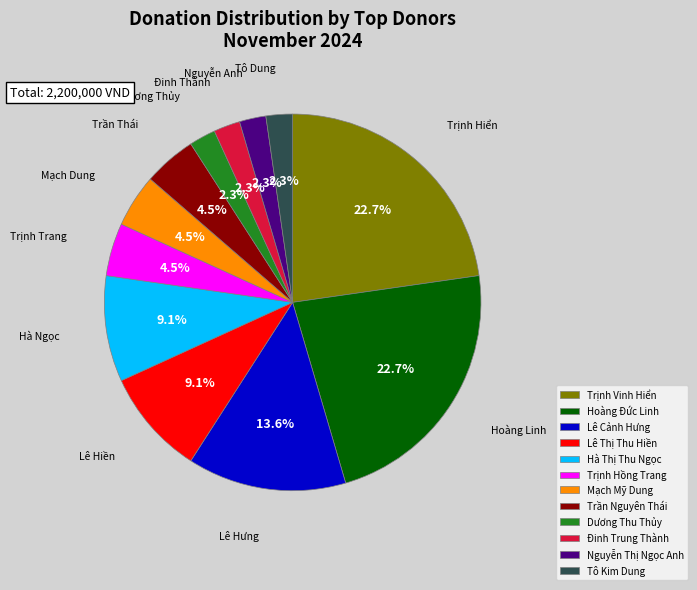

Between Trần Nguyên Thái and Nguyễn Thị Ngọc Anh, which is larger?

Trần Nguyên Thái